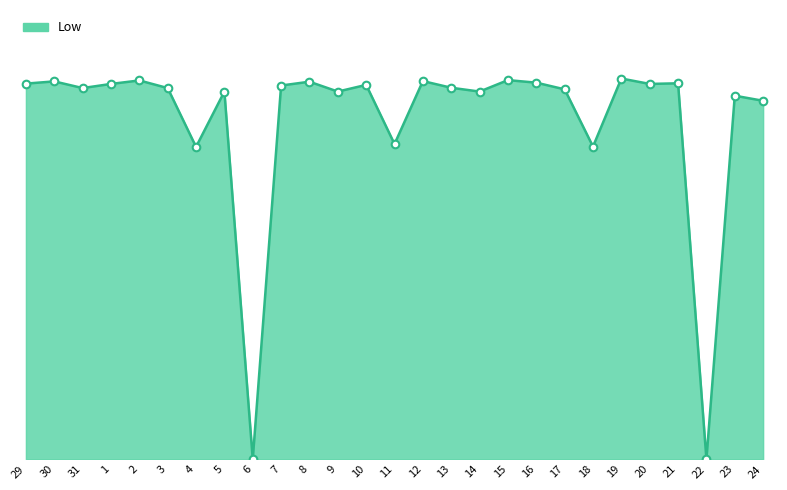

What is the ratio of the value at 1 to the value at 12?

1.0